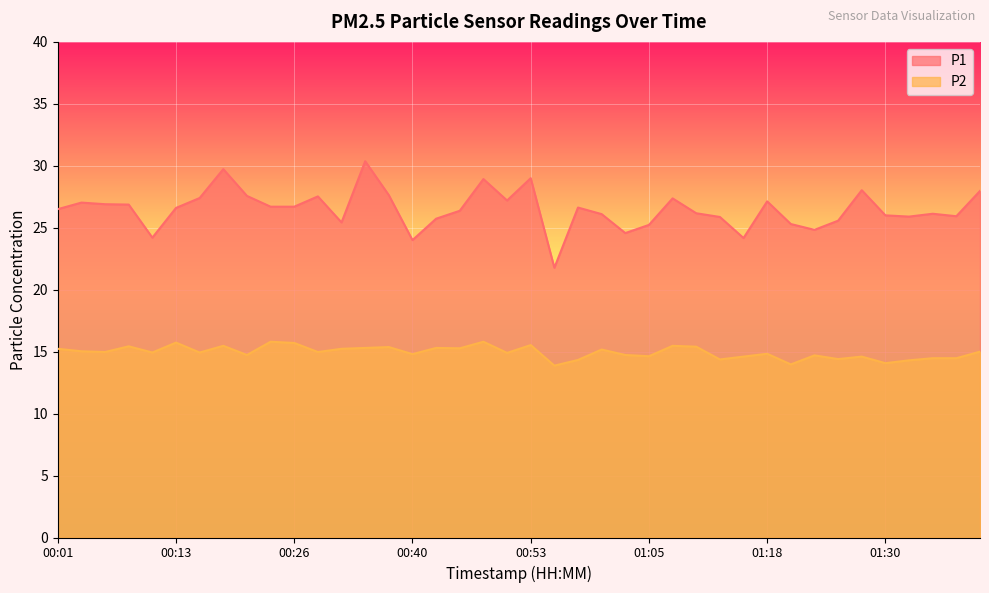

Reading left to right, what are all the values shown in this chart?

P1: 00:01=26.5	00:03=27.0	00:06=26.9	00:08=26.9	00:11=24.2	00:13=26.6	00:16=27.4	00:18=29.7	00:21=27.6	00:23=26.7	00:26=26.7	00:29=27.5	00:32=25.4	00:34=30.4	00:37=27.6	00:40=24.0	00:42=25.7	00:45=26.4	00:48=28.9	00:50=27.2	00:53=29.0	00:55=21.8	00:58=26.6	01:00=26.1	01:03=24.6	01:05=25.2	01:08=27.4	01:10=26.2	01:13=25.9	01:15=24.2	01:18=27.1	01:20=25.3	01:23=24.8	01:25=25.6	01:28=28.0	01:30=26.0	01:33=25.9	01:35=26.1	01:38=25.9	01:40=28.0
P2: 00:01=15.2	00:03=15.0	00:06=15.0	00:08=15.4	00:11=14.9	00:13=15.7	00:16=14.9	00:18=15.5	00:21=14.7	00:23=15.8	00:26=15.7	00:29=15.0	00:32=15.2	00:34=15.3	00:37=15.4	00:40=14.8	00:42=15.3	00:45=15.3	00:48=15.8	00:50=14.9	00:53=15.5	00:55=13.9	00:58=14.3	01:00=15.2	01:03=14.7	01:05=14.6	01:08=15.5	01:10=15.4	01:13=14.4	01:15=14.6	01:18=14.8	01:20=14.0	01:23=14.7	01:25=14.4	01:28=14.6	01:30=14.1	01:33=14.3	01:35=14.5	01:38=14.5	01:40=15.0